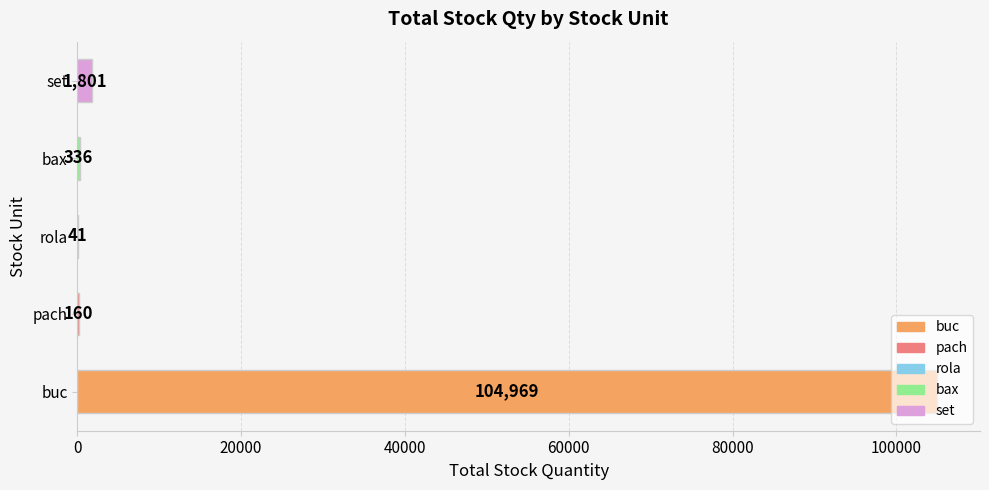

What value does the data have at pach, to the nearest 50?

150